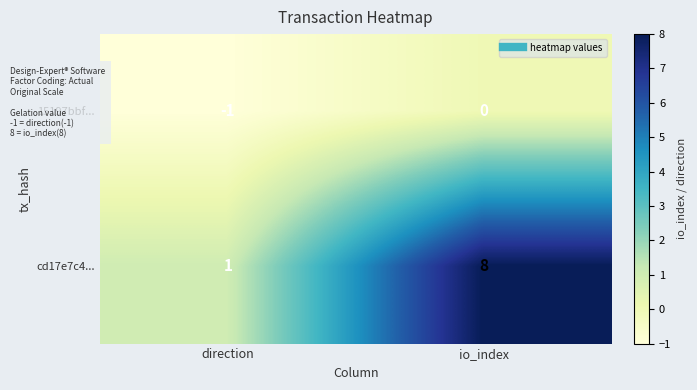

What is the spread (max minus min) of values at io_index?

8